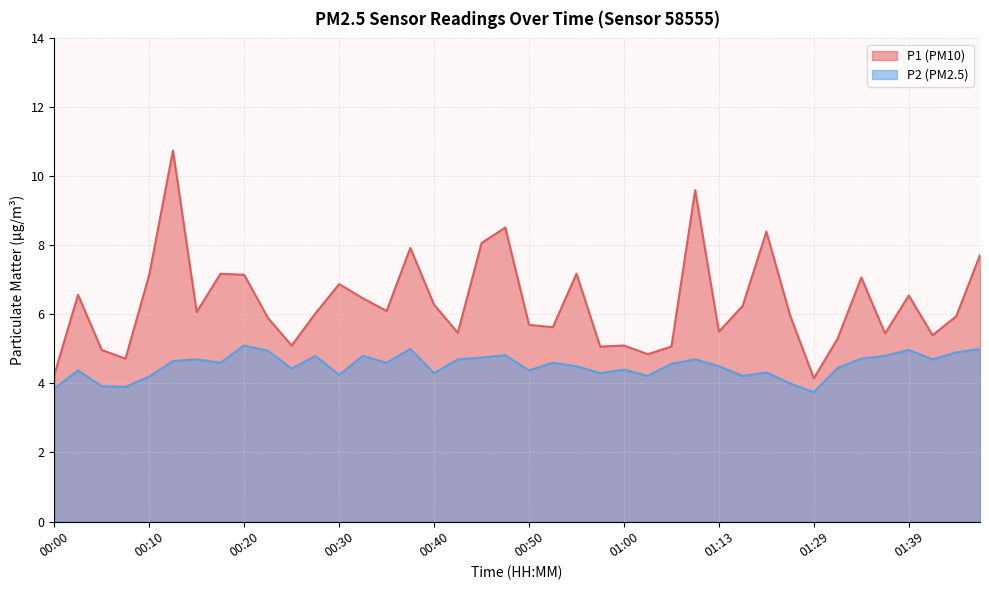

What is the label of the 24th point from the left?

00:57